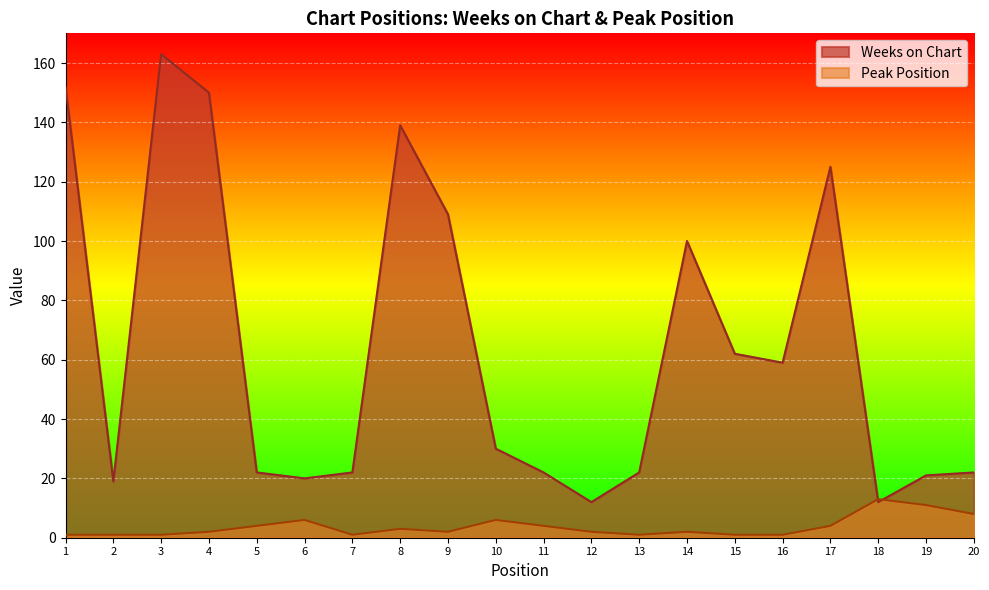

The Peak Position series shows 1 at 11. True or false?

False